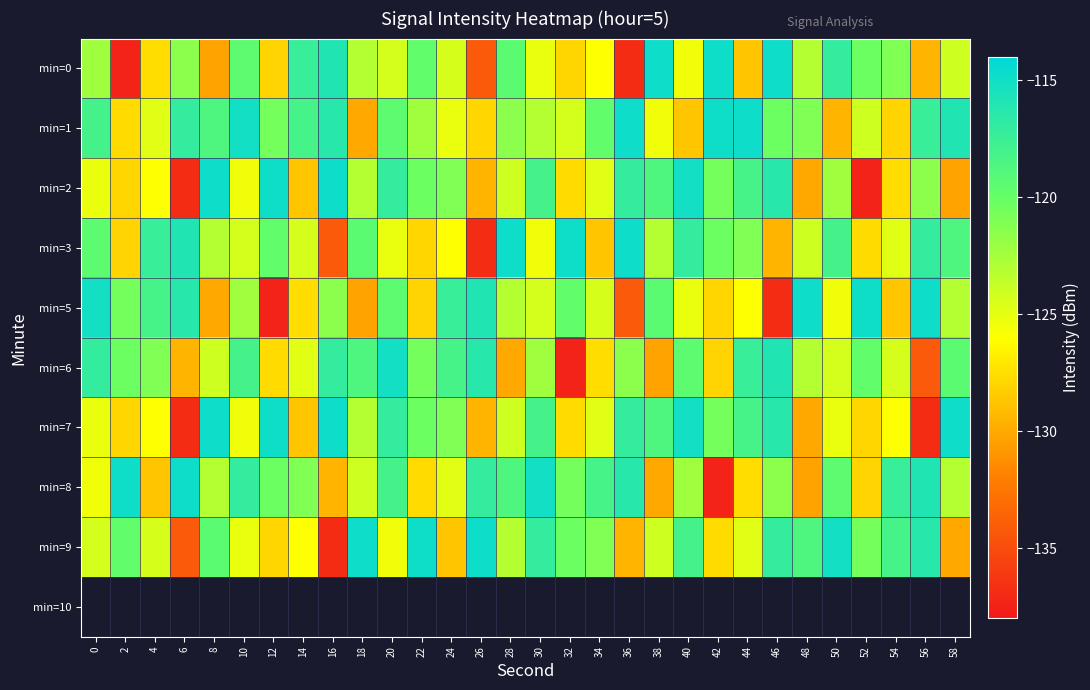

Which category has the highest value across all series?

46